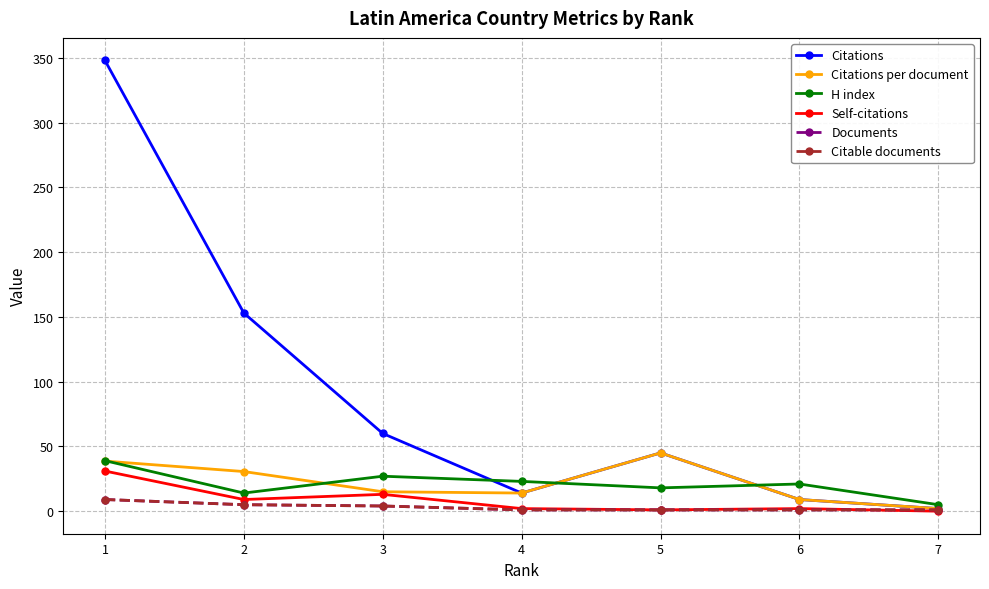

Which series changed the most between 2 and 6?

Citations